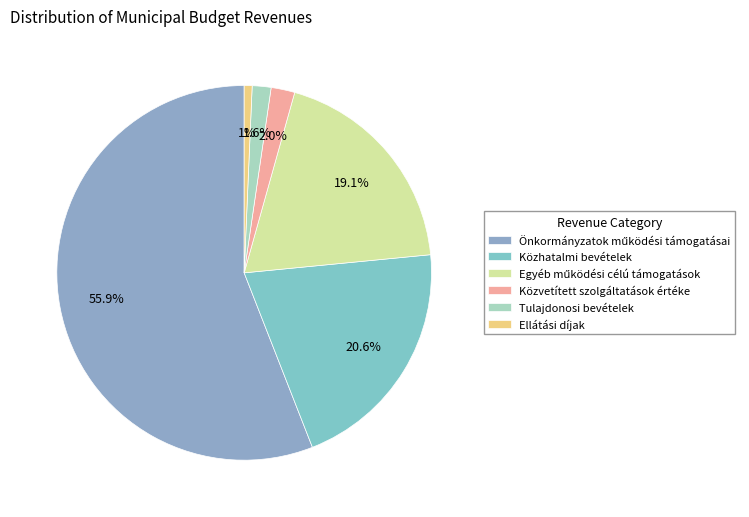

To the nearest percent, what is the combined percentage of Közhatalmi bevételek and Közvetített szolgáltatások értéke?

23%